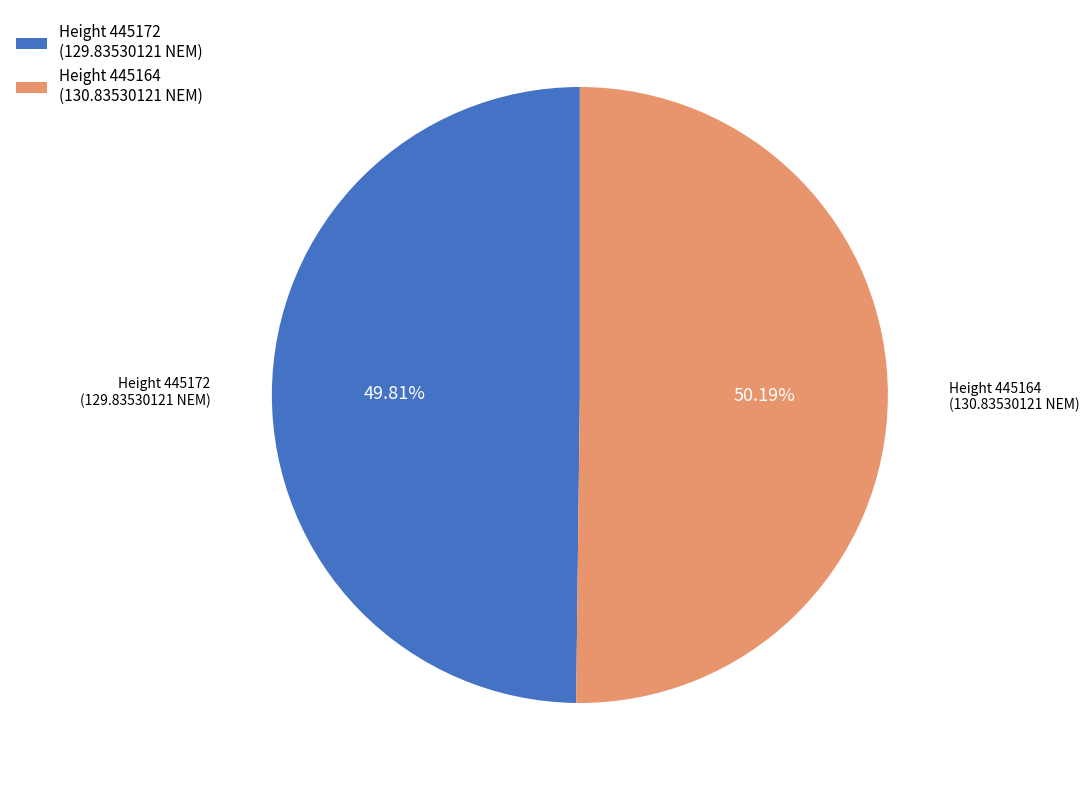

What is the ratio of the value at Height 445164 (130.83530121 NEM) to the value at Height 445172 (129.83530121 NEM)?

1.0